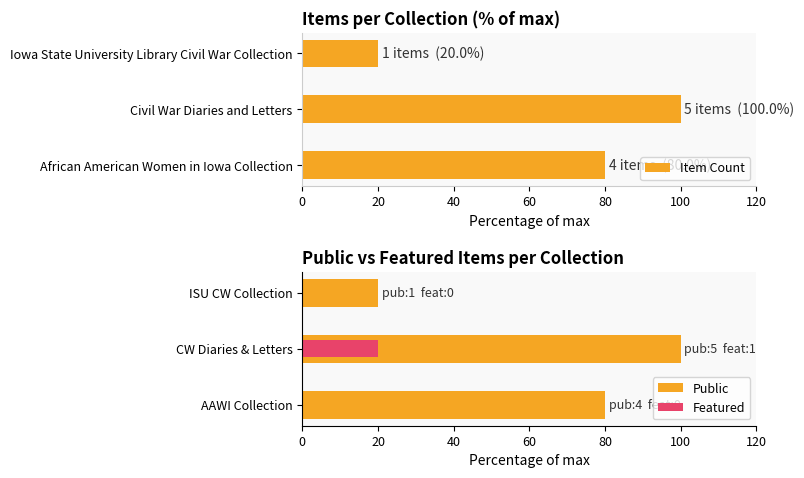

Reading left to right, what are all the values shown in this chart?

Item Count: 0=80	20=100	40=20
Public: 0=80	20=100	40=20
Featured: 0=0	20=20	40=0